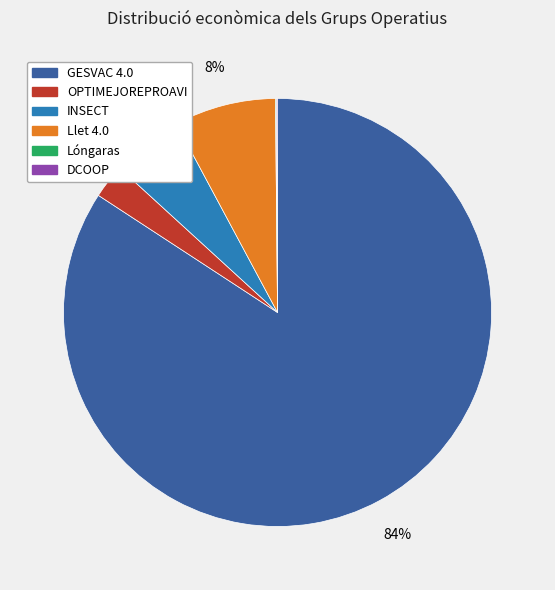

Which slice is the largest?

GESVAC 4.0